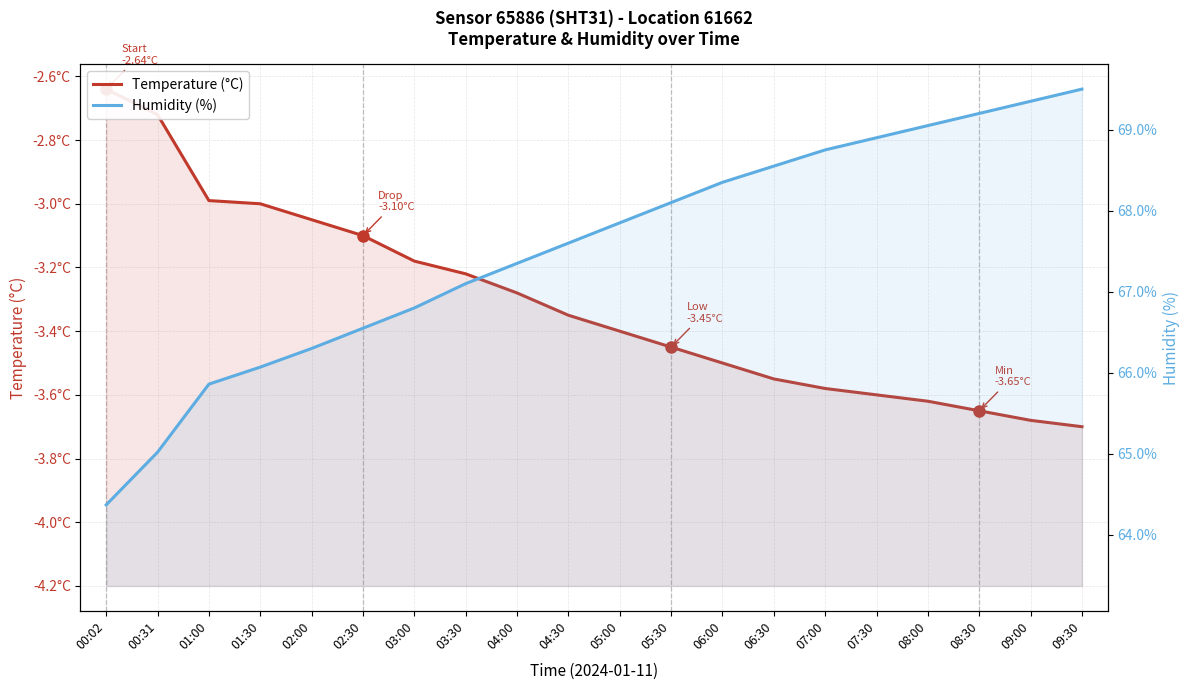

What is the average value of the Humidity (%) series?

67.5